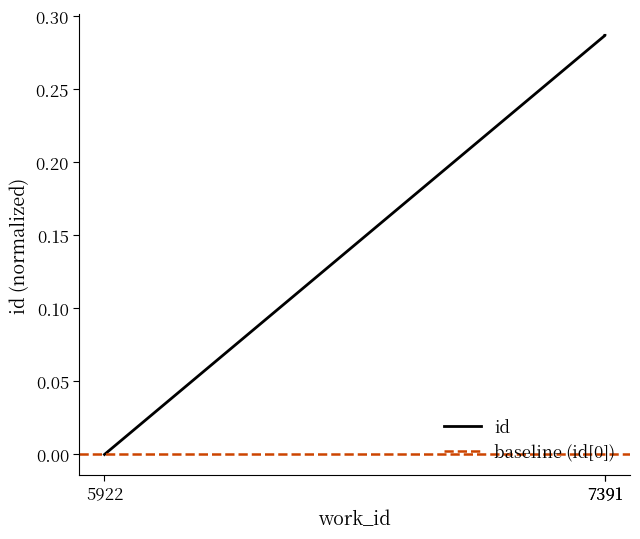

The chart shows a value of 0.5 at 7391. True or false?

False